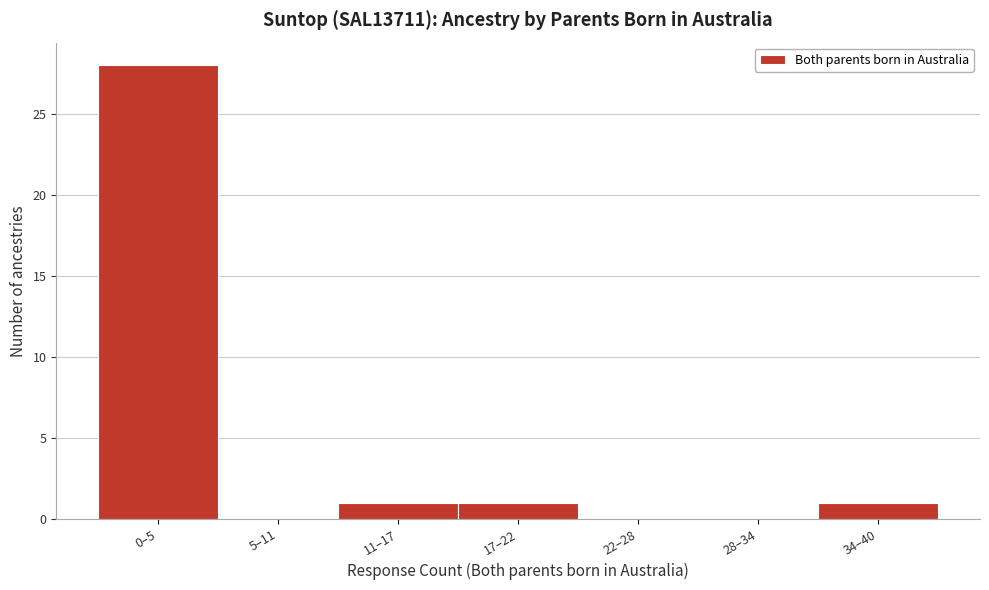

Reading left to right, list all the values displayed in this chart.

0–5=28	5–11=0	11–17=1	17–22=1	22–28=0	28–34=0	34–40=1